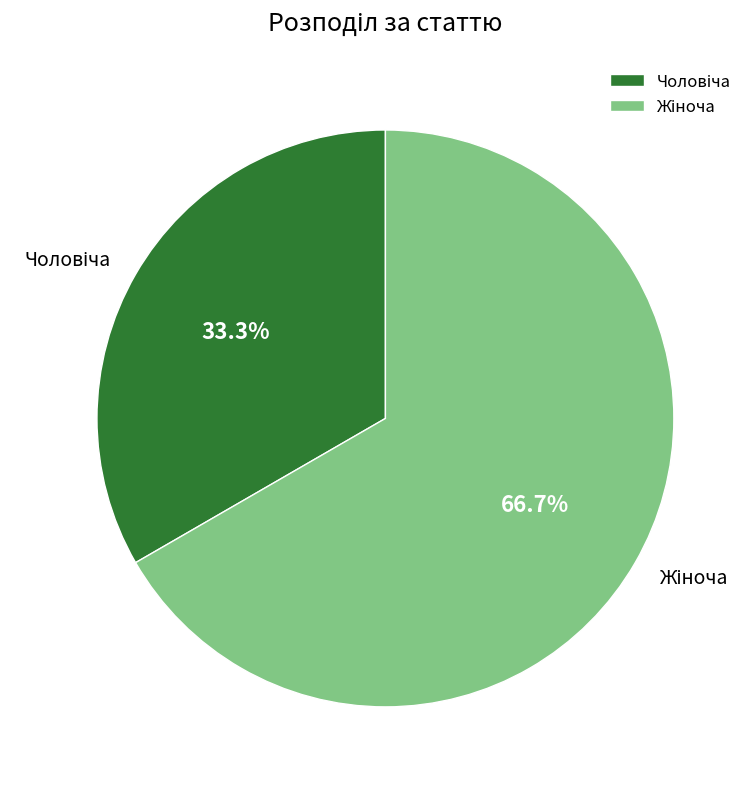

To the nearest percent, what is the difference between the largest and smallest slice percentages?

33%